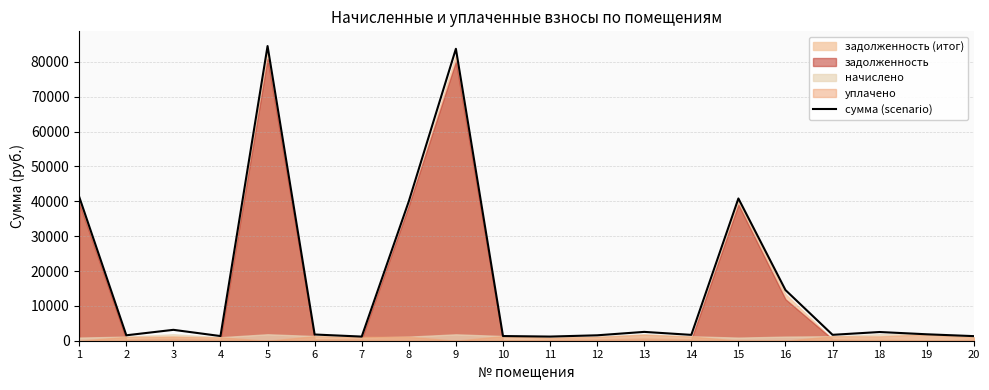

Reading left to right, transcribe all the data shown in this chart.

41269.5	1557.5	3124.8	1338.6	84557.6	1783.2	1187.7	40007.4	83773.5	1342.3	1191.0	1554.2	2535.2	1678.5	40820.9	14536.0	1694.0	2499.8	1847.8	1317.1